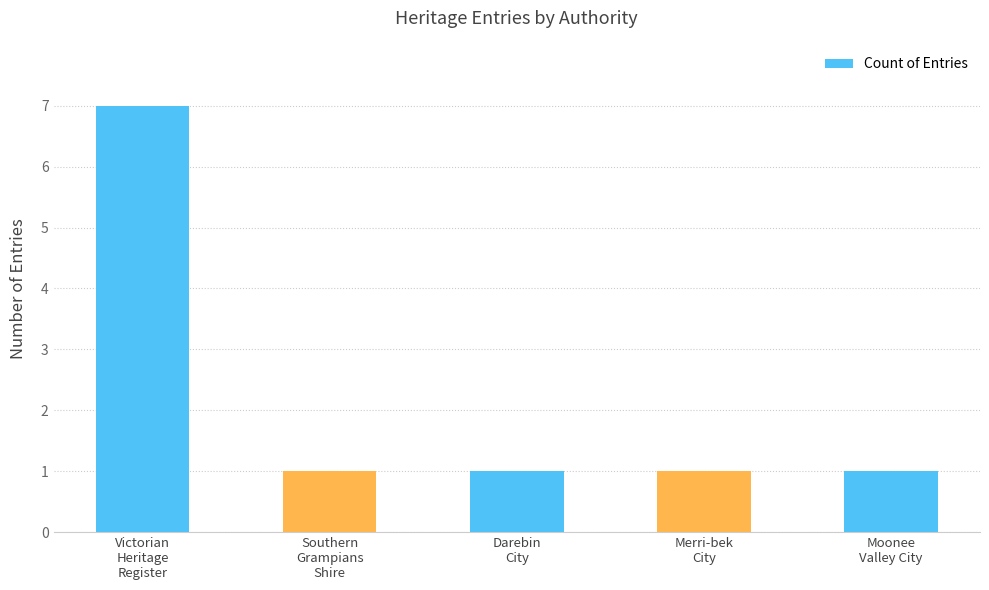

What is the value of the 1st bar from the left?

7